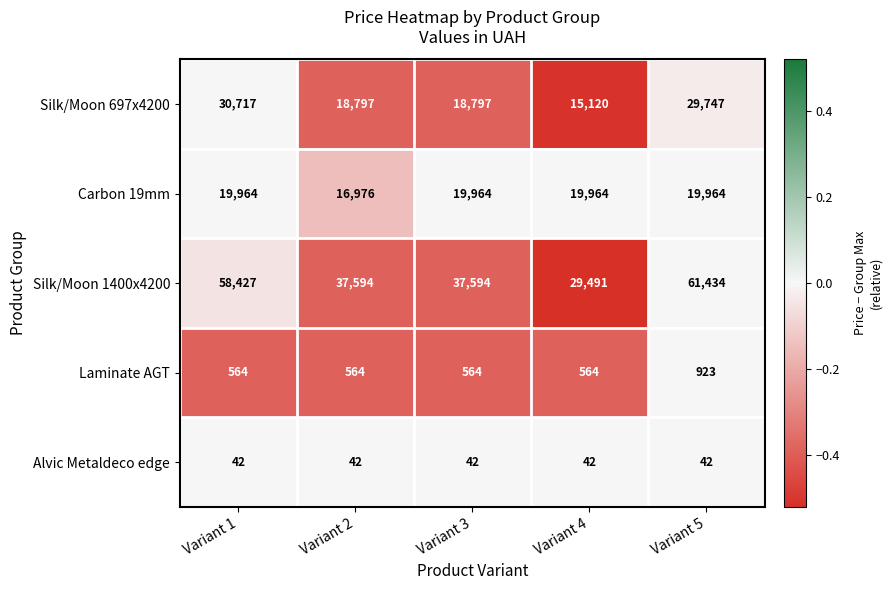

How many distinct data groups are displayed?

5